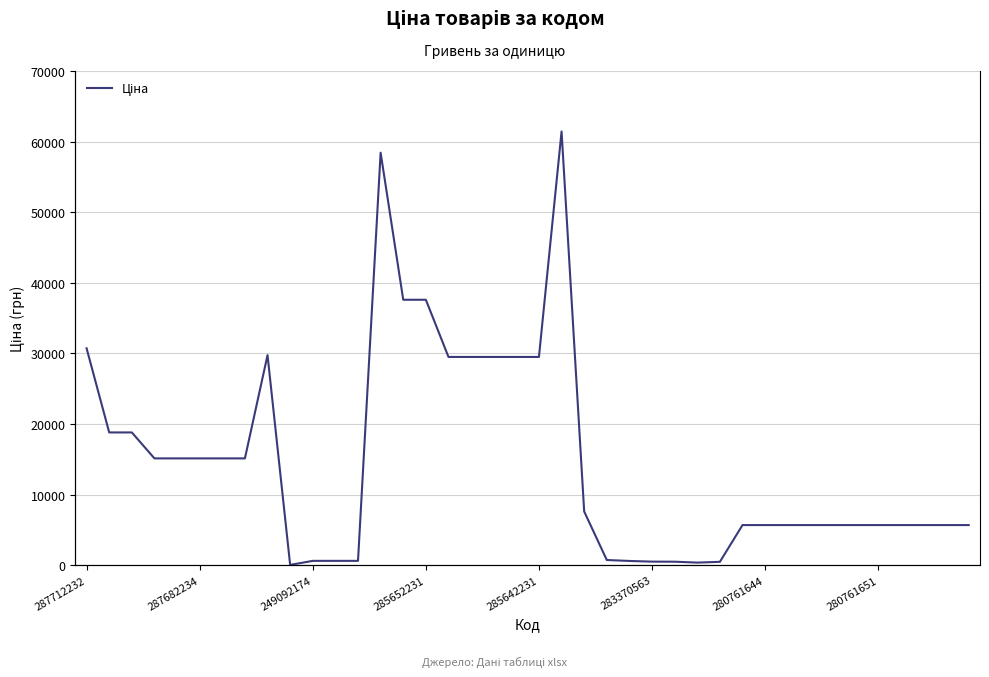

Between 36 and 280761651, which is larger?

280761651